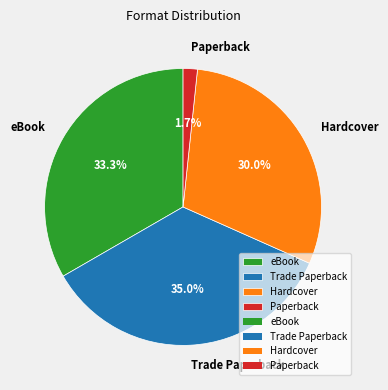

To the nearest percent, what percentage of the pie is Hardcover?

30%